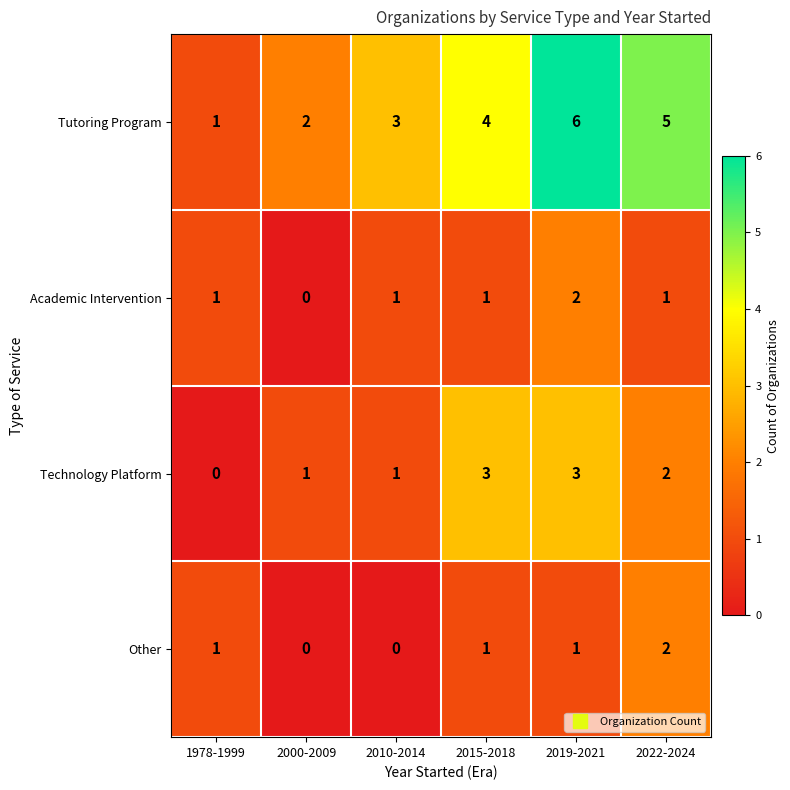

At 2019-2021, list the series in order from largest to smallest.

Tutoring Program, Technology Platform, Academic Intervention, Other